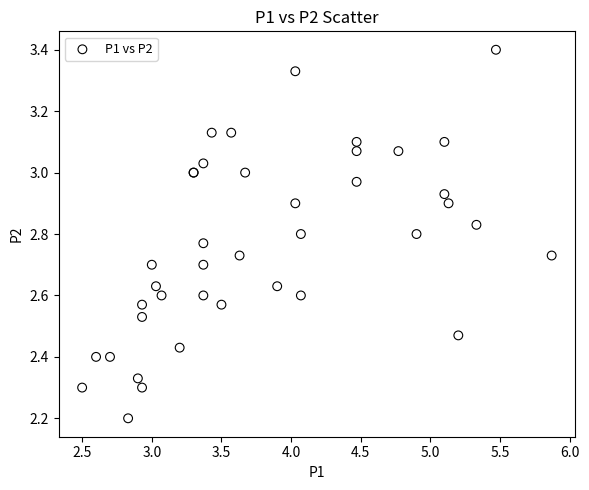

What Y value in the scatter plot is closest to 2?

2.2